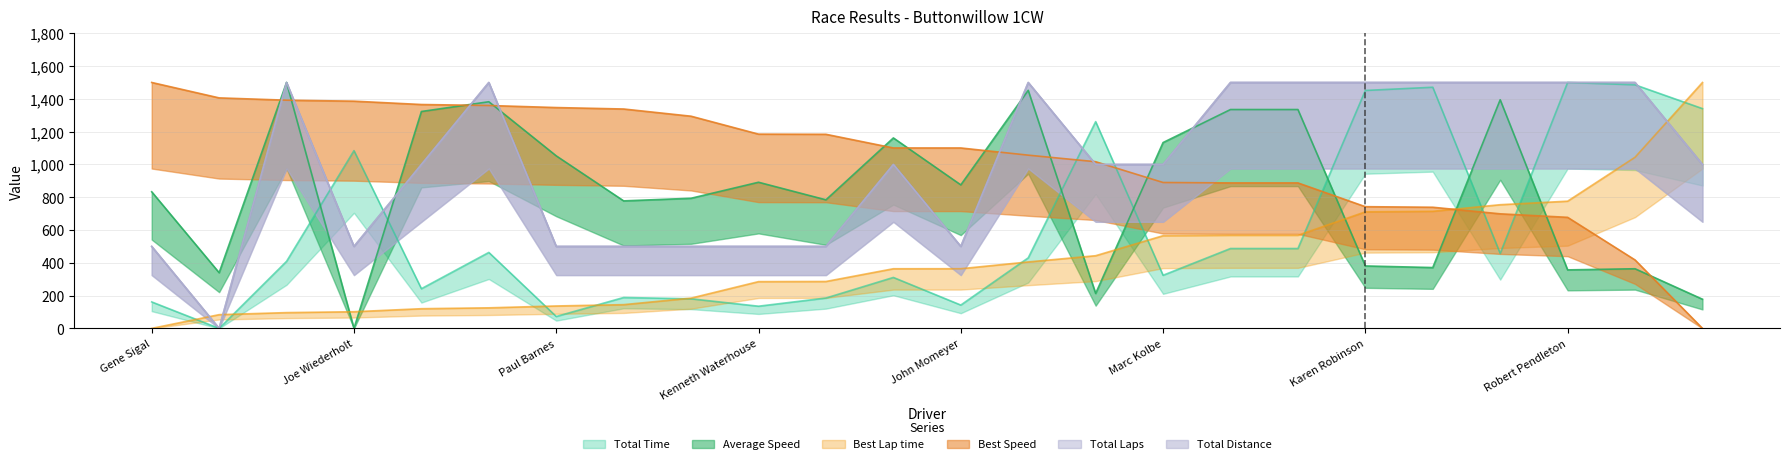

What position from the right is Gene Sigal?

24